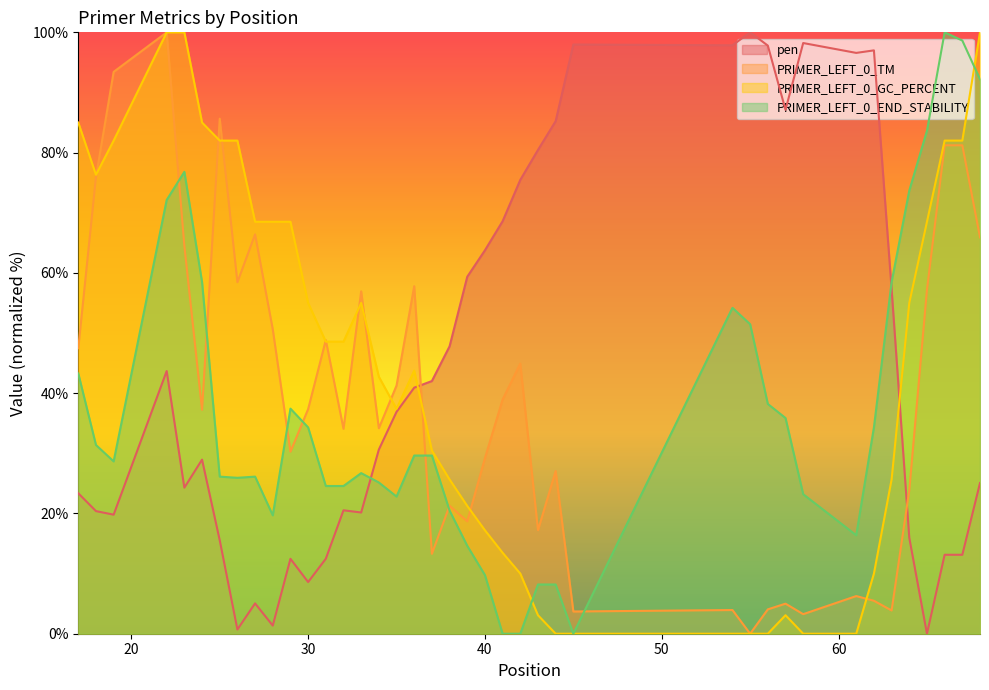

What are all the series names shown in the legend?

pen, PRIMER_LEFT_0_TM, PRIMER_LEFT_0_GC_PERCENT, PRIMER_LEFT_0_END_STABILITY